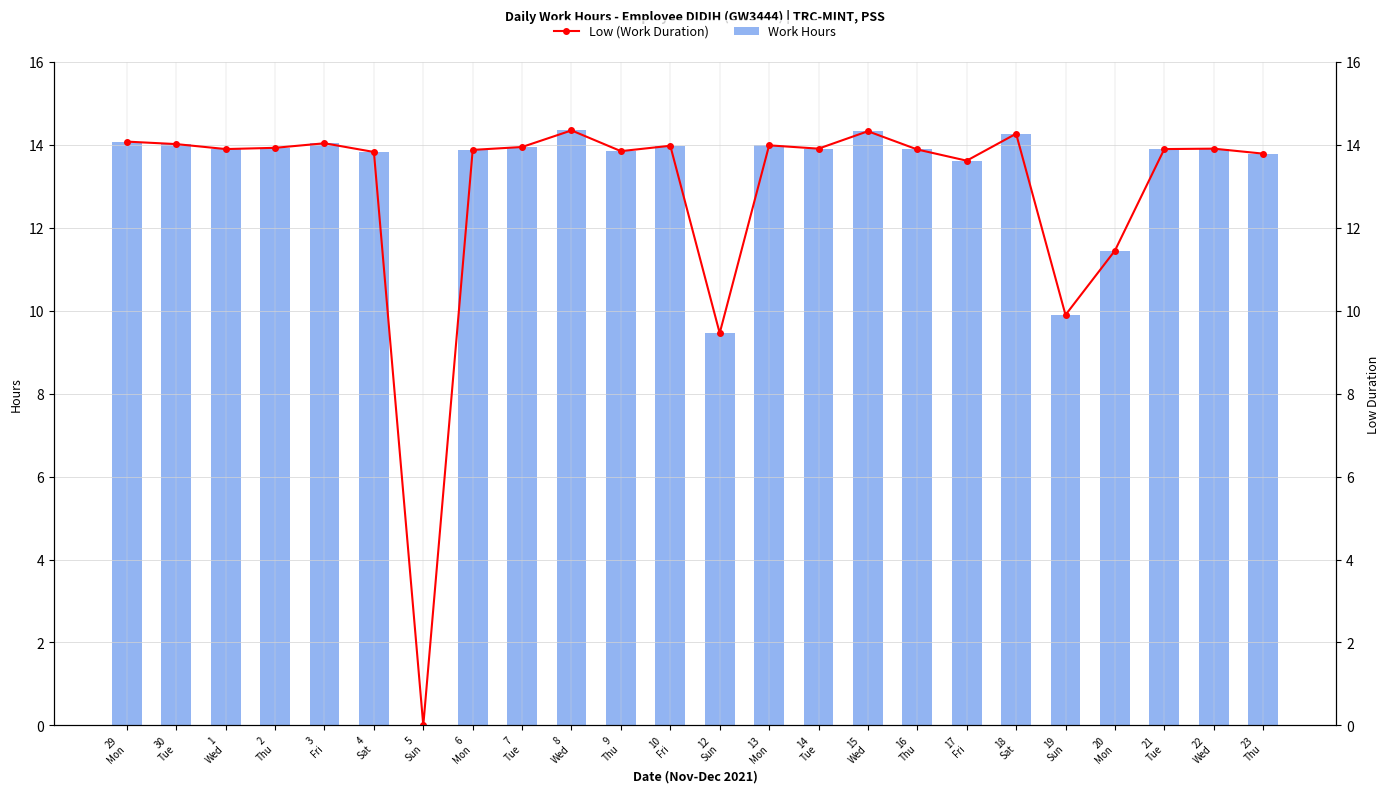

How many values in Low (Work Duration) are above zero?

23